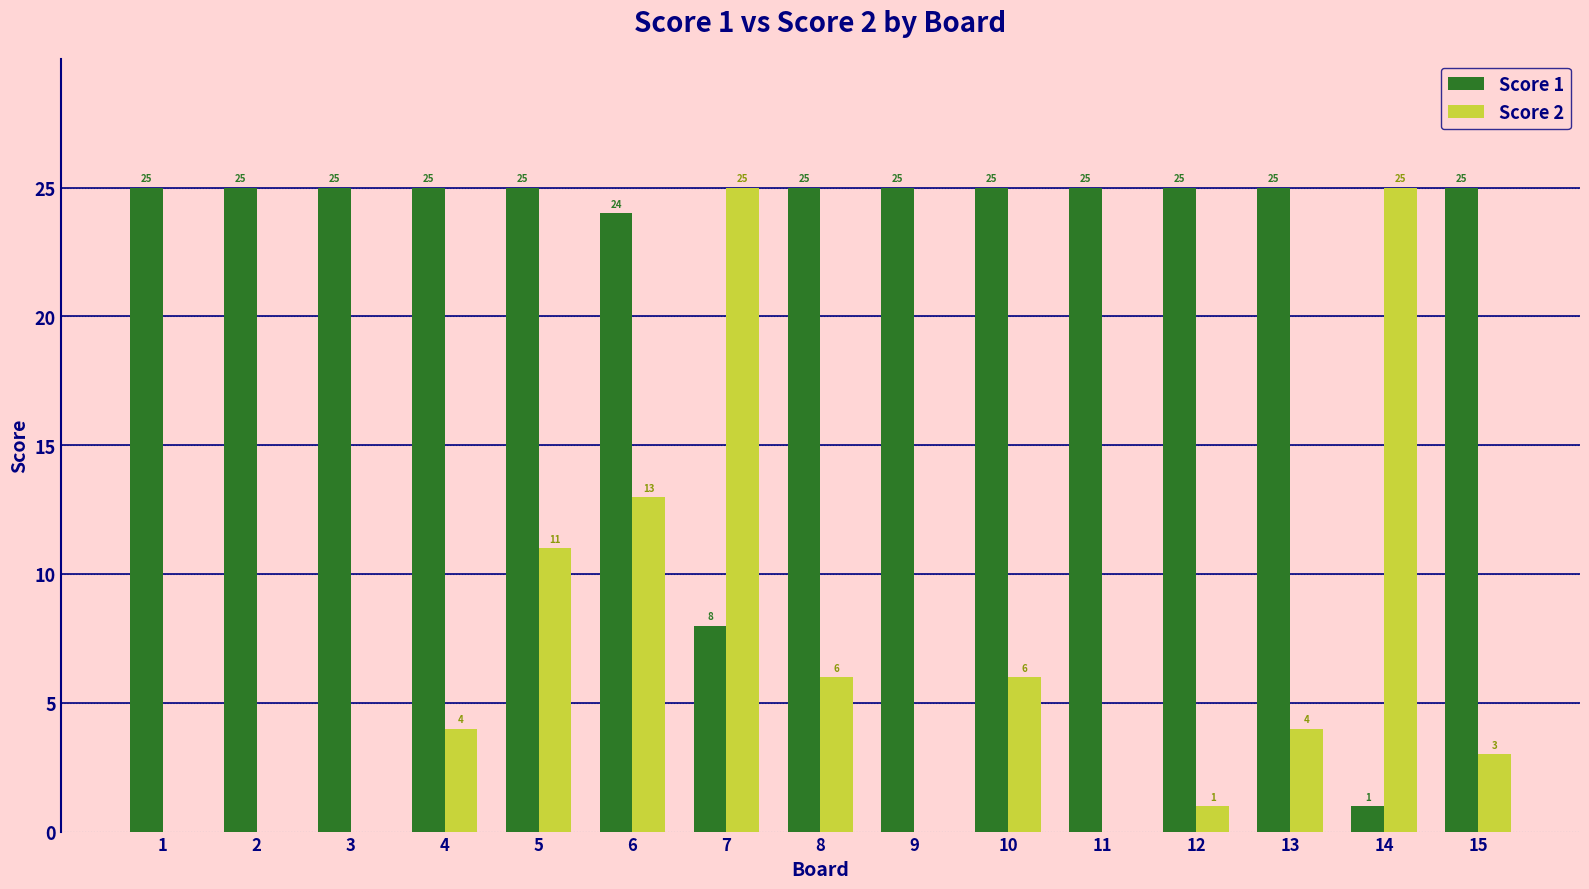

Are the bars horizontal?

No